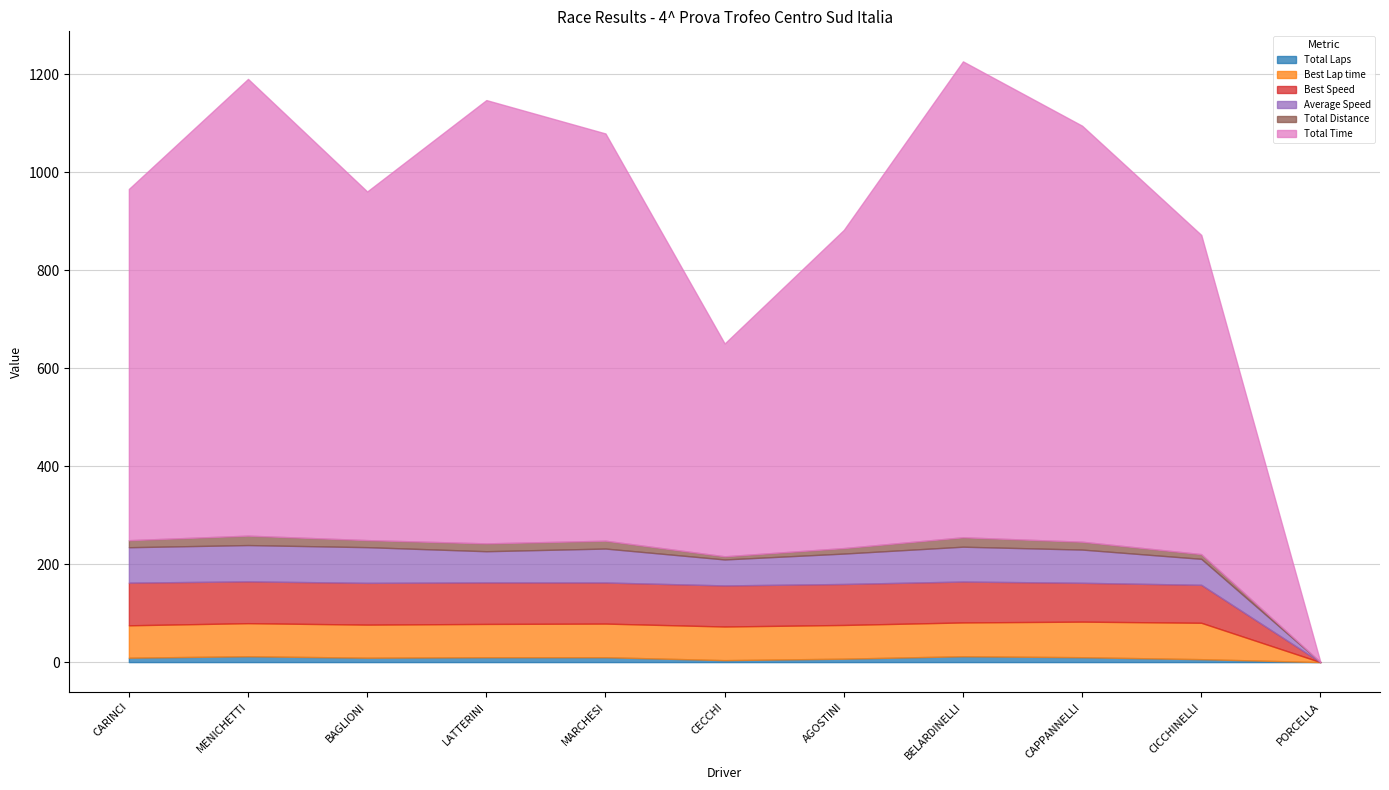

What is the difference between the maximum and minimum values in the Best Lap time series?

74.3